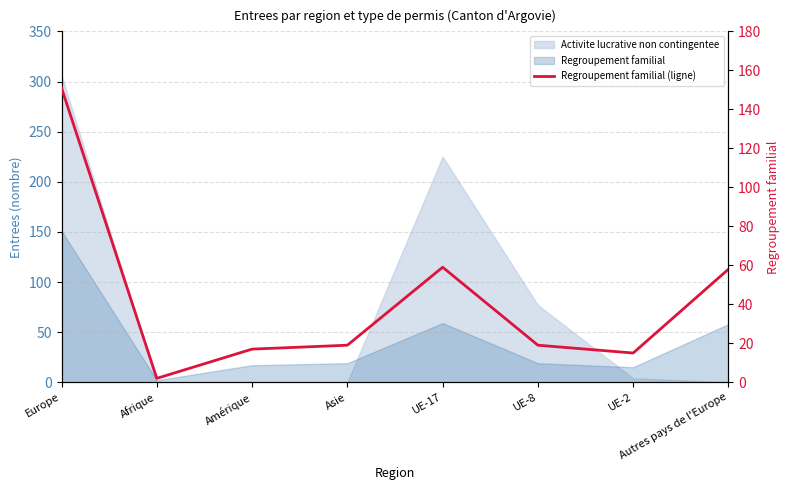

What is the sum of the values at Amérique and UE-17?

76